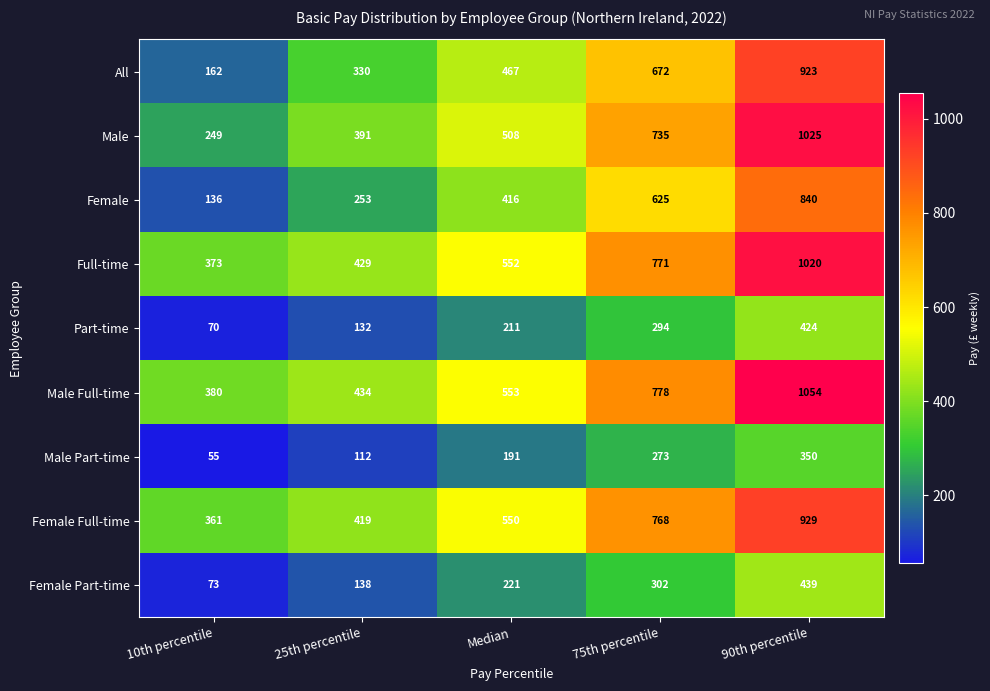

Which series has the widest spread of values?

Male